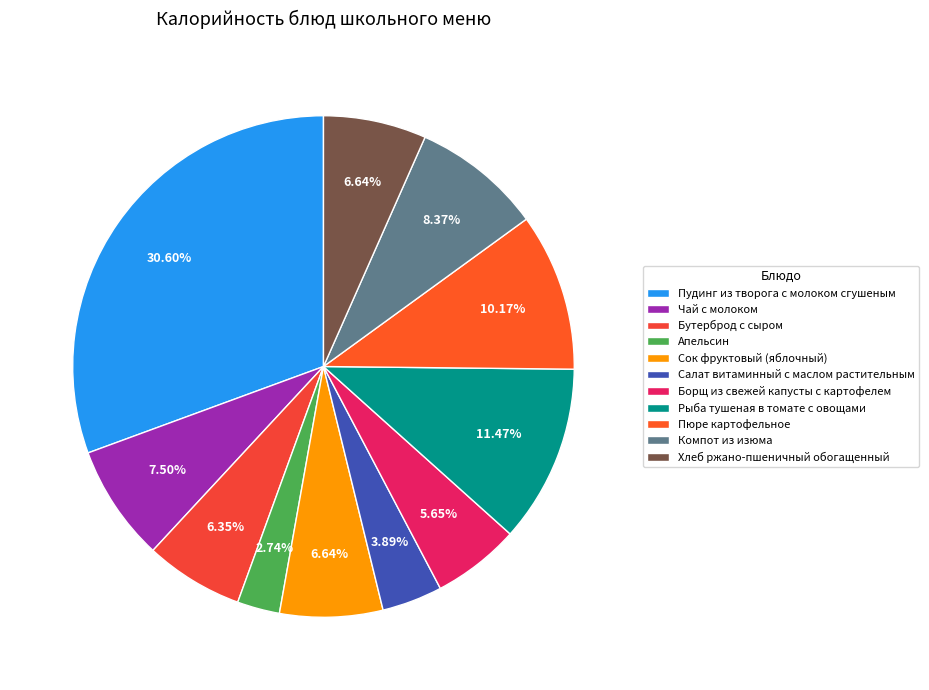

Between Рыба тушеная в томате с овощами and Компот из изюма, which is larger?

Рыба тушеная в томате с овощами